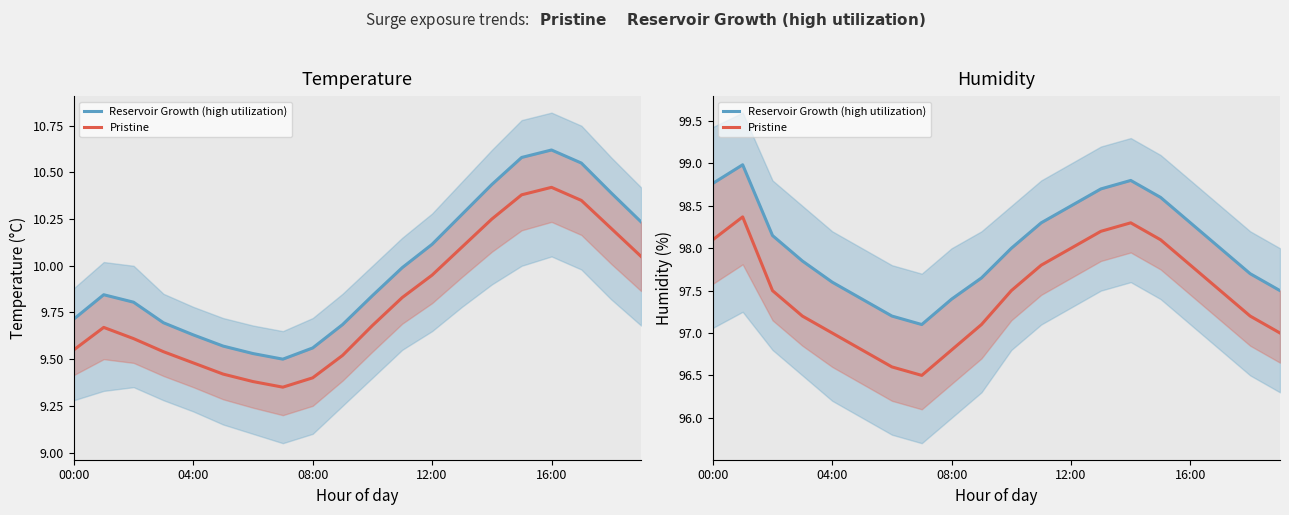

What is the total value across all series at 15?

196.7